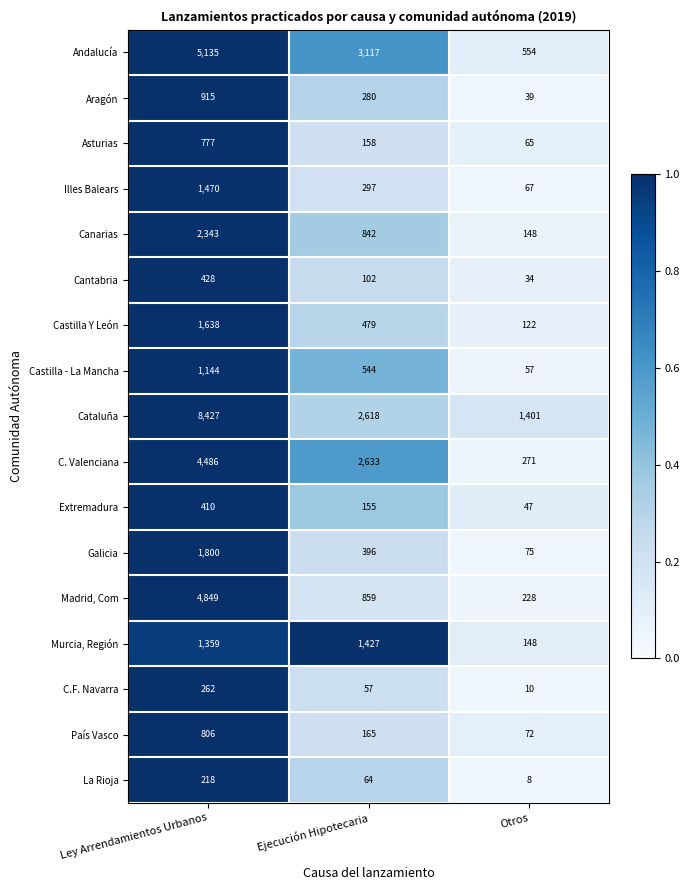

The Aragón series shows 397 at Ejecución Hipotecaria. True or false?

False